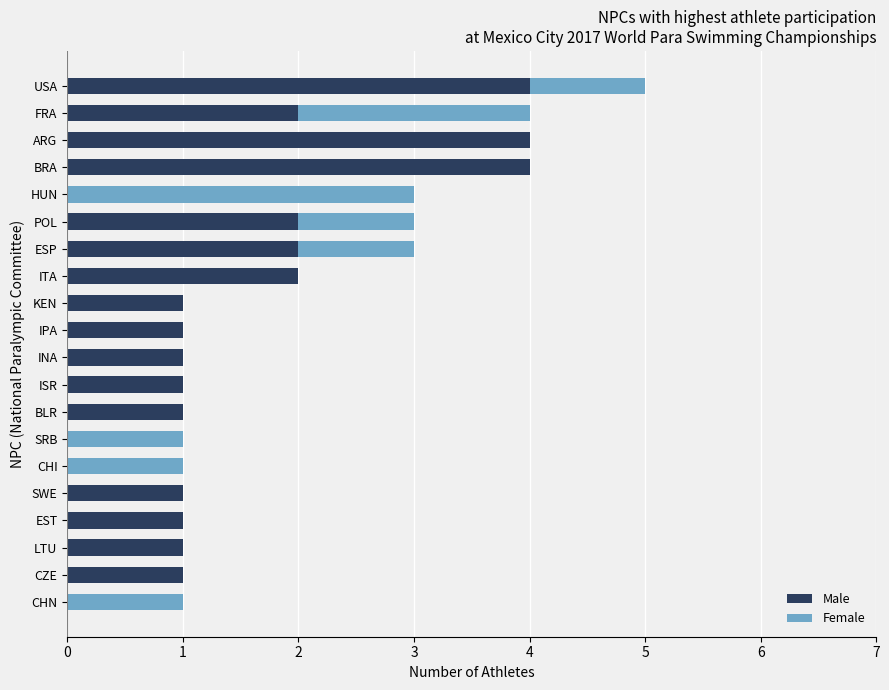

The value of Male at ARG is 4. True or false?

True